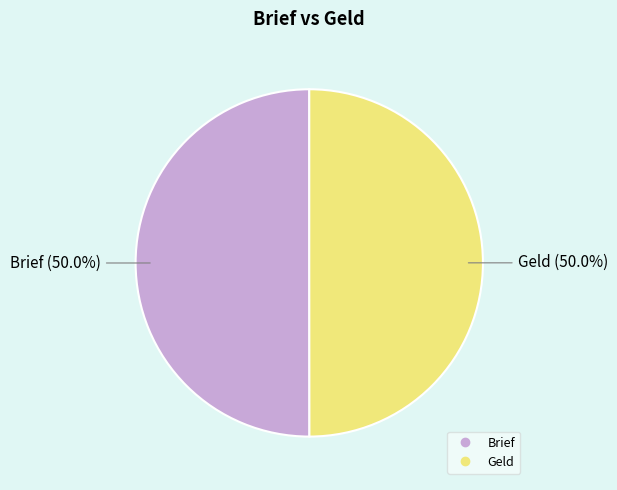

Do Geld and Brief together represent more than half of the pie?

Yes